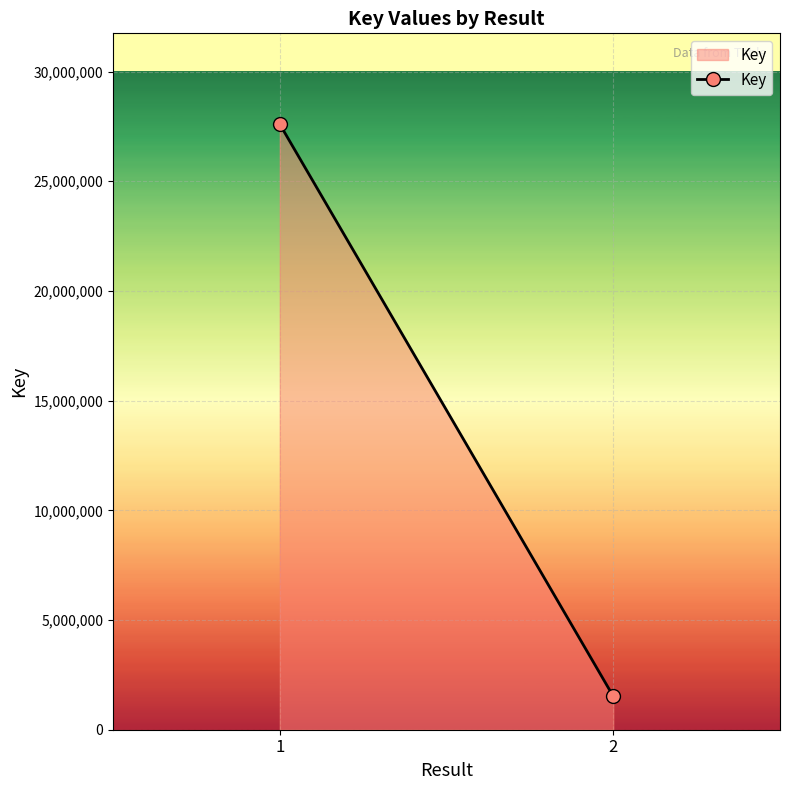

What is the value of the 2nd point from the left?

1526601